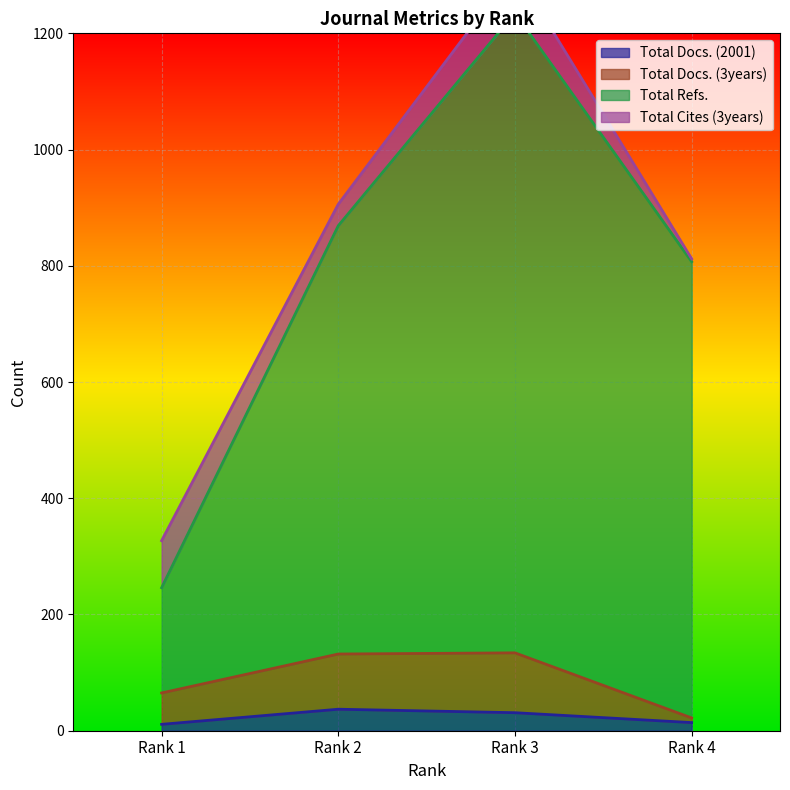

How many interior local peaks does the Total Docs. (3years) series have?

1